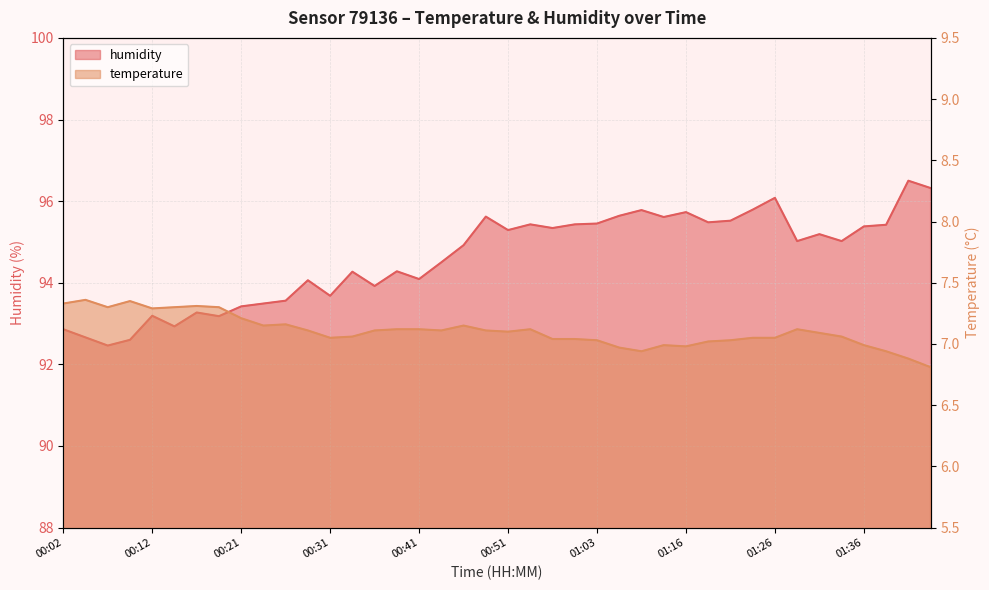

Rank the series by their maximum value, from lowest to highest.

temperature, humidity